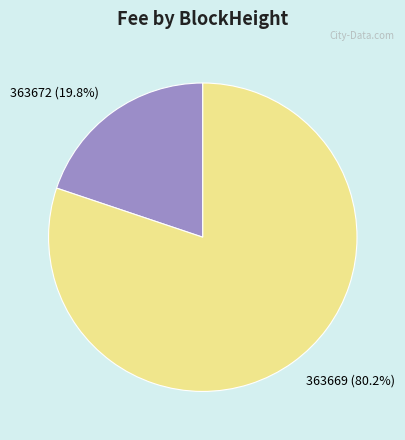

Rank the categories by value from highest to lowest.

363669, 363672